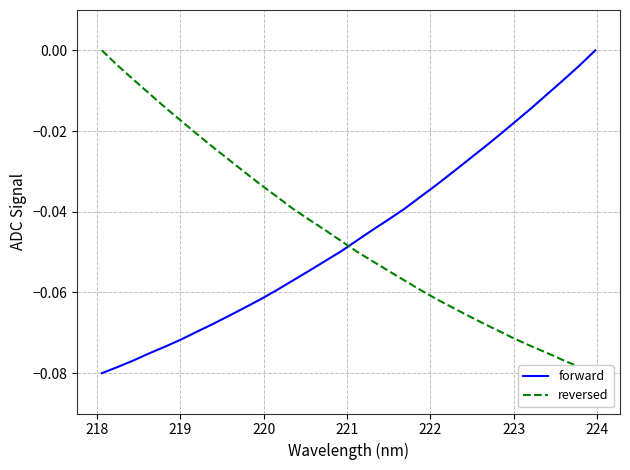

Does the chart display data point markers on the line(s)?

No